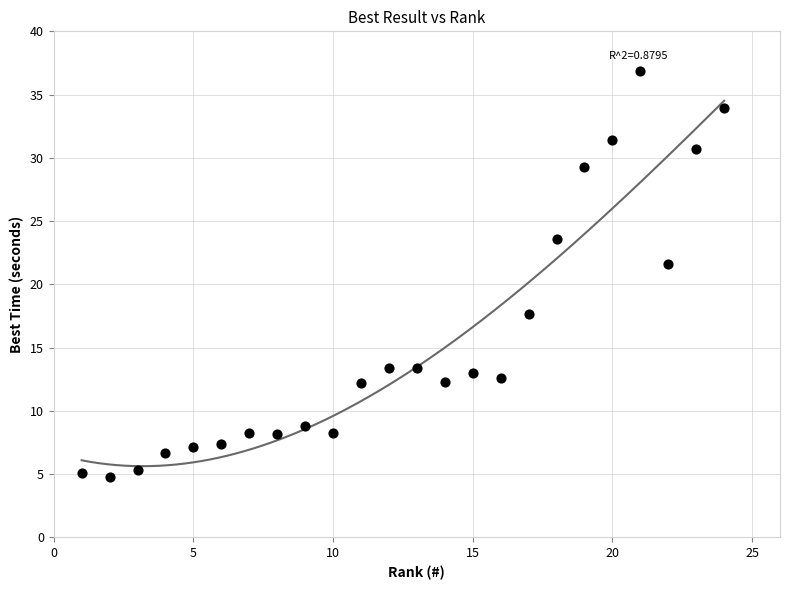

What Y value in the scatter plot is closest to 20?

21.6